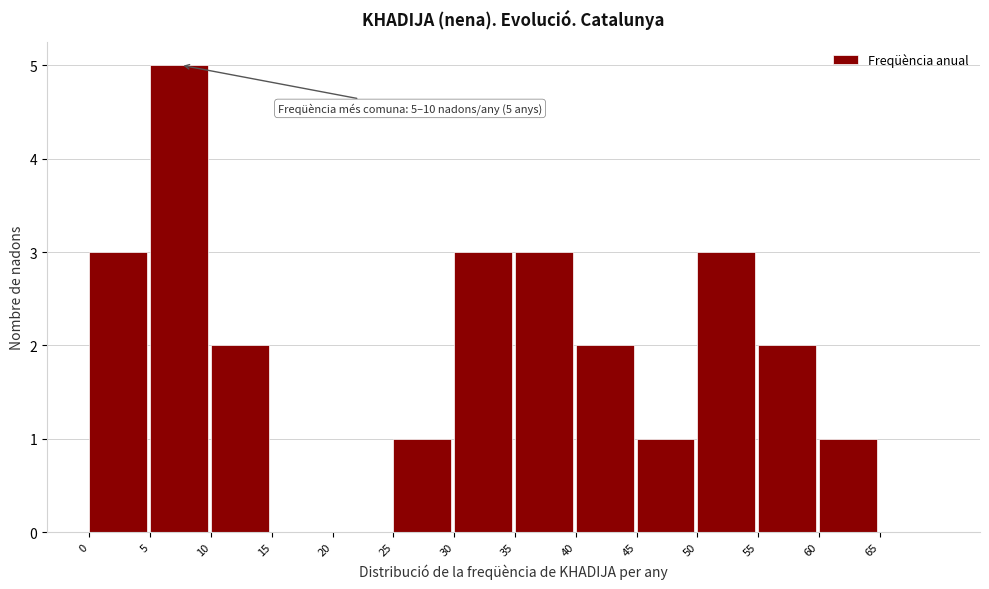

Over which range of the x-axis is the bar tallest?

5 to 10